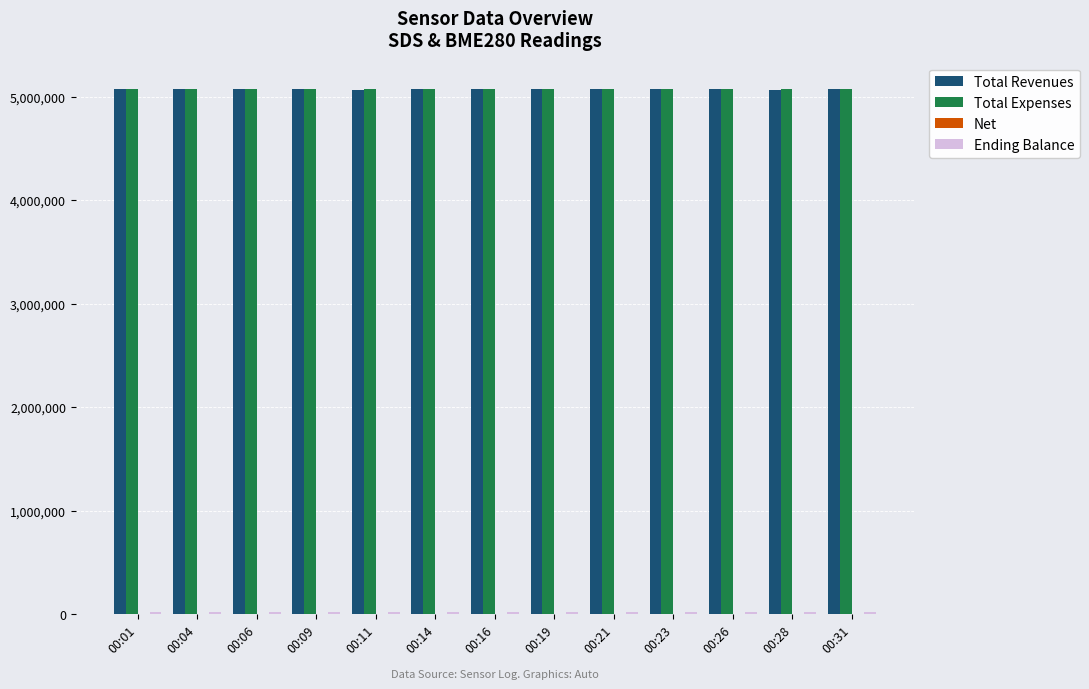

What is the average value of the Net series?

28